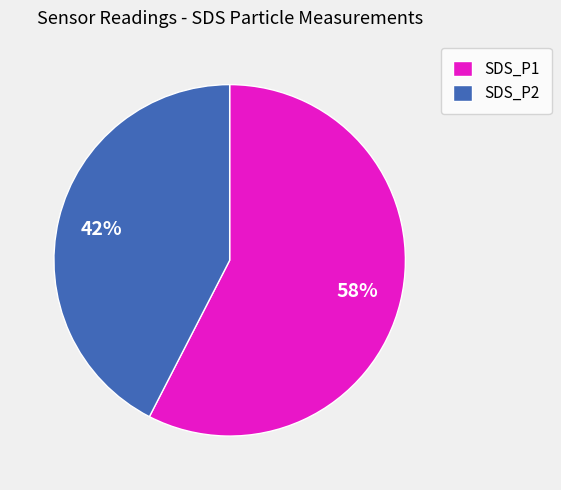

What is the largest slice in the pie chart?

SDS_P1